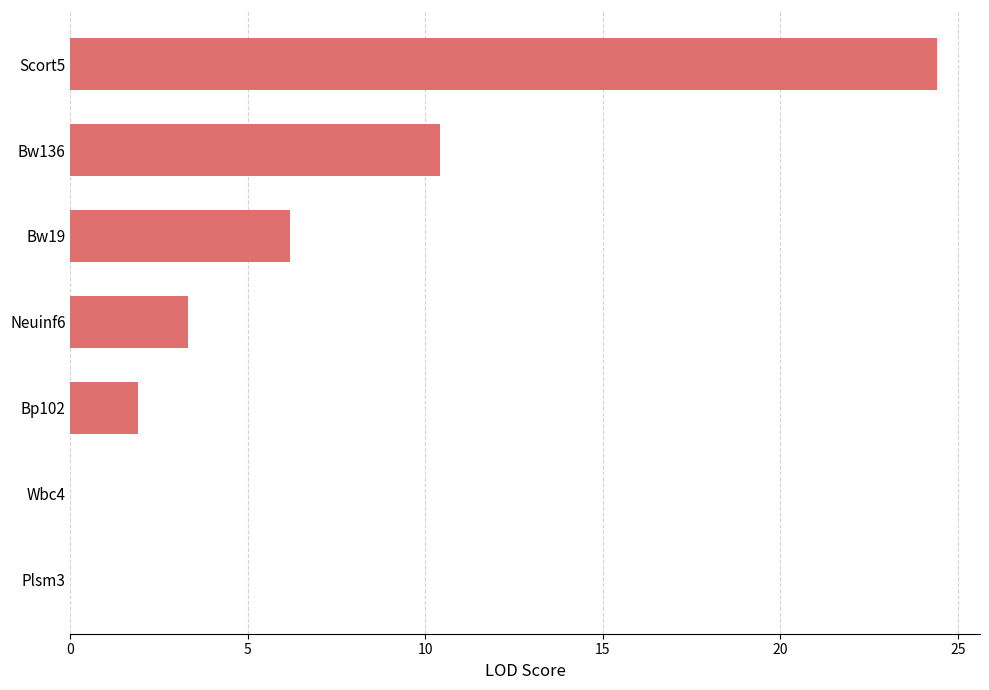

How many values exceed 3?

4